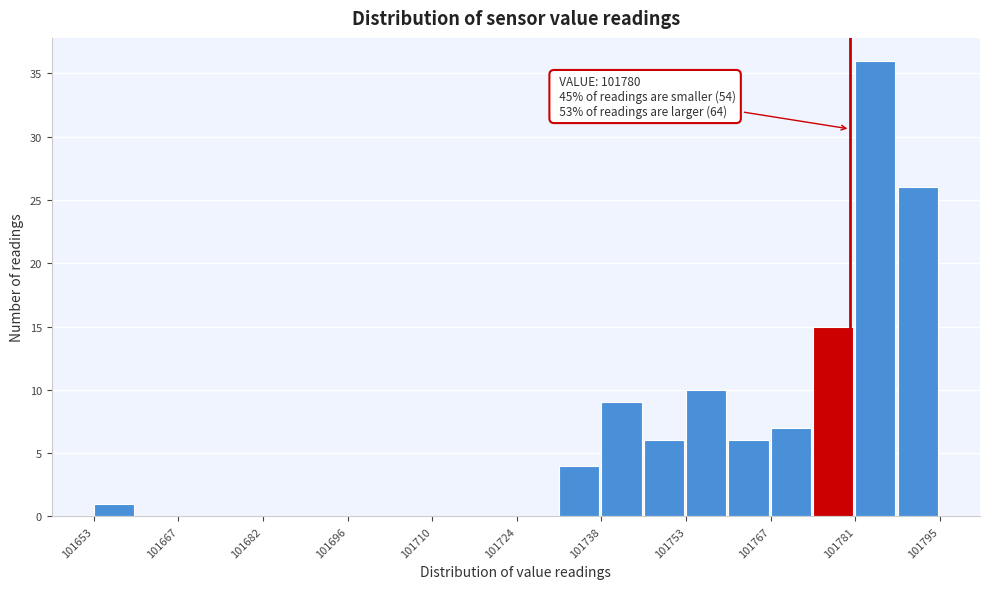

Around what value on the x-axis is the tallest bar? Give the approximate position of its centre, as read against the axis.

101784